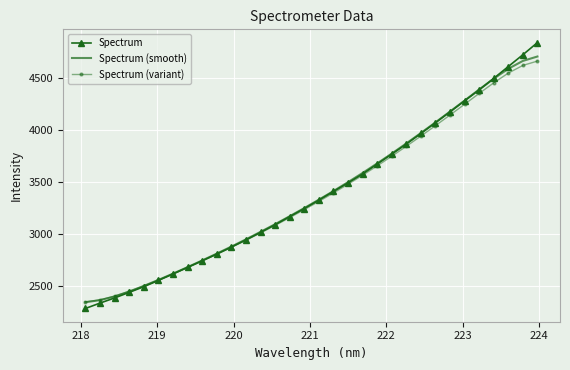

Which series has the widest spread of values?

Spectrum